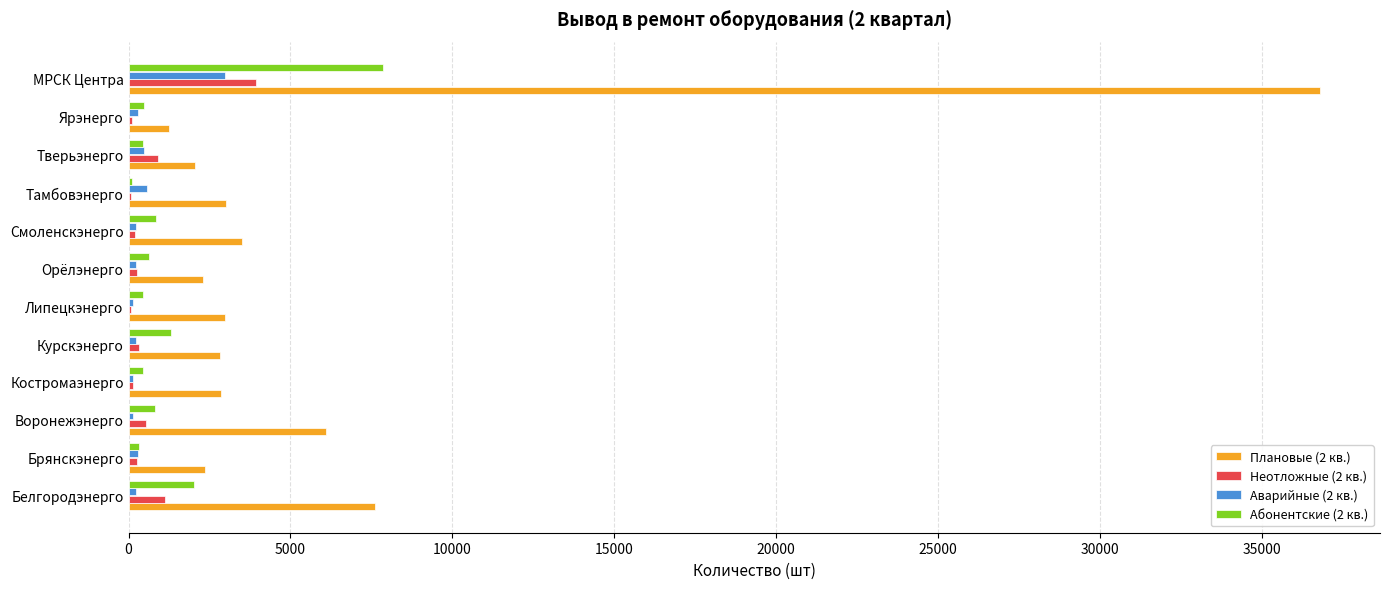

How many distinct data groups are displayed?

4